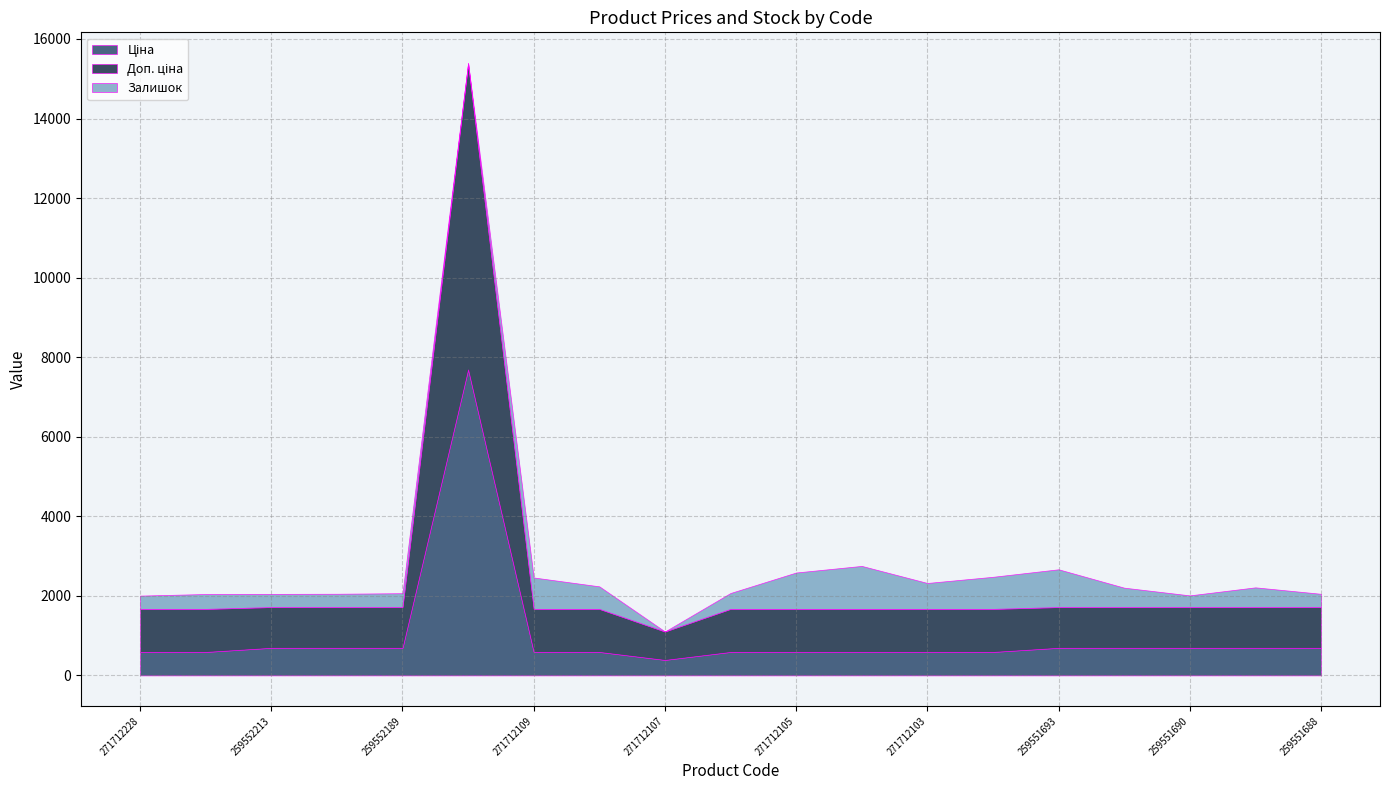

What is the difference between the highest and lowest values at 259551692?

537.6